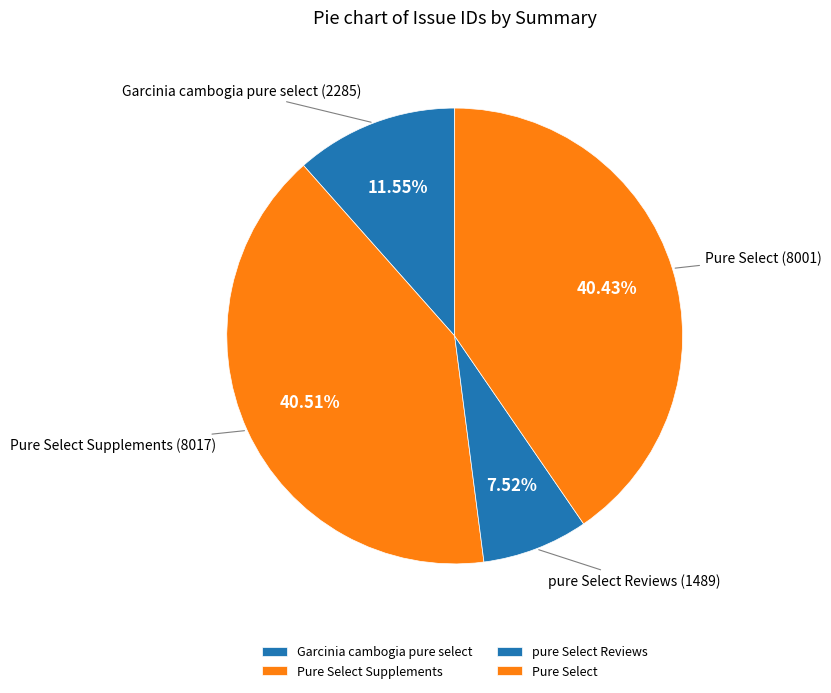

Is there any slice that represents more than half of the pie?

No